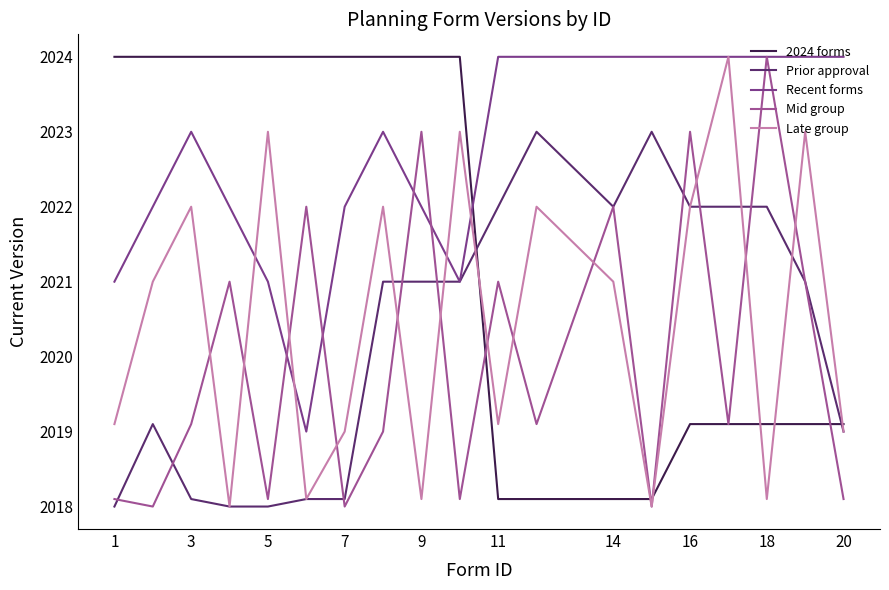

True or false: Recent forms and 2024 forms cross at least once.

True